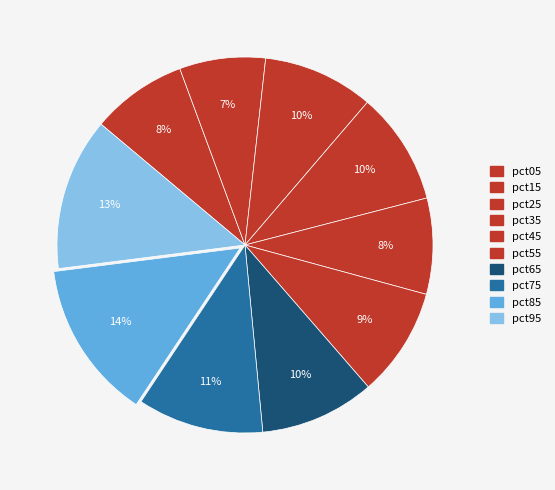

What portion of the pie excludes pct45?

91.7%